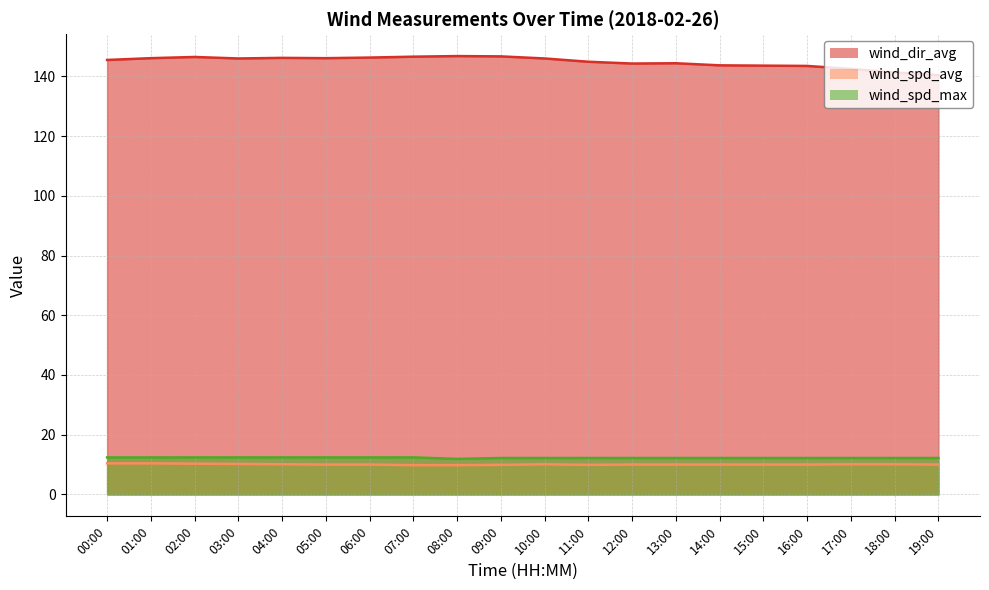

Reading left to right, transcribe all the data shown in this chart.

wind_dir_avg: 00:00=145.5	01:00=146.1	02:00=146.5	03:00=146.0	04:00=146.2	05:00=146.1	06:00=146.3	07:00=146.6	08:00=146.8	09:00=146.7	10:00=146.0	11:00=144.9	12:00=144.3	13:00=144.4	14:00=143.7	15:00=143.6	16:00=143.5	17:00=142.5	18:00=141.3	19:00=140.4
wind_spd_avg: 00:00=10.4	01:00=10.4	02:00=10.3	03:00=10.2	04:00=10.1	05:00=10.0	06:00=10.0	07:00=9.8	08:00=9.8	09:00=9.9	10:00=10.1	11:00=9.9	12:00=10.0	13:00=10.0	14:00=10.0	15:00=10.0	16:00=10.0	17:00=10.1	18:00=10.1	19:00=10.0
wind_spd_max: 00:00=12.4	01:00=12.4	02:00=12.4	03:00=12.4	04:00=12.4	05:00=12.4	06:00=12.4	07:00=12.4	08:00=11.9	09:00=12.2	10:00=12.2	11:00=12.2	12:00=12.2	13:00=12.2	14:00=12.2	15:00=12.2	16:00=12.2	17:00=12.2	18:00=12.2	19:00=12.2